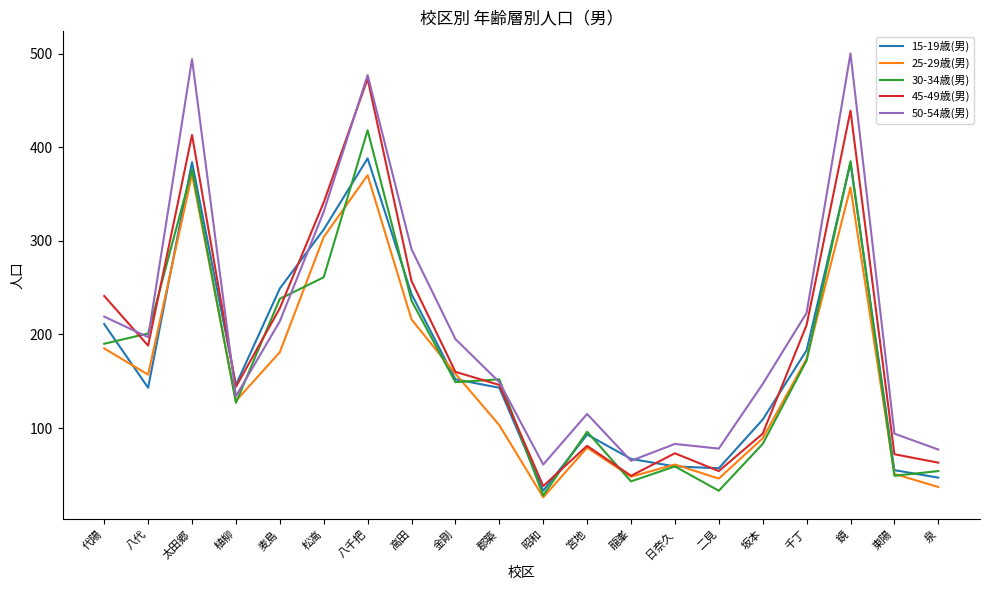

Which label corresponds to the smallest value in the chart?

昭和